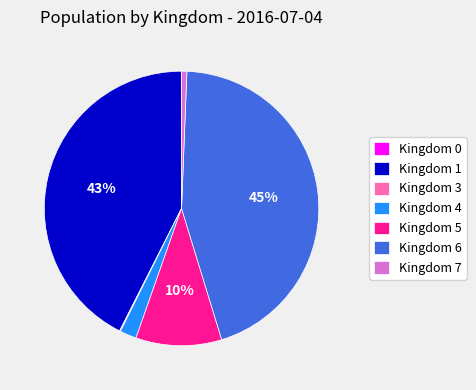

True or false: Kingdom 6 accounts for 45% of the total.

True